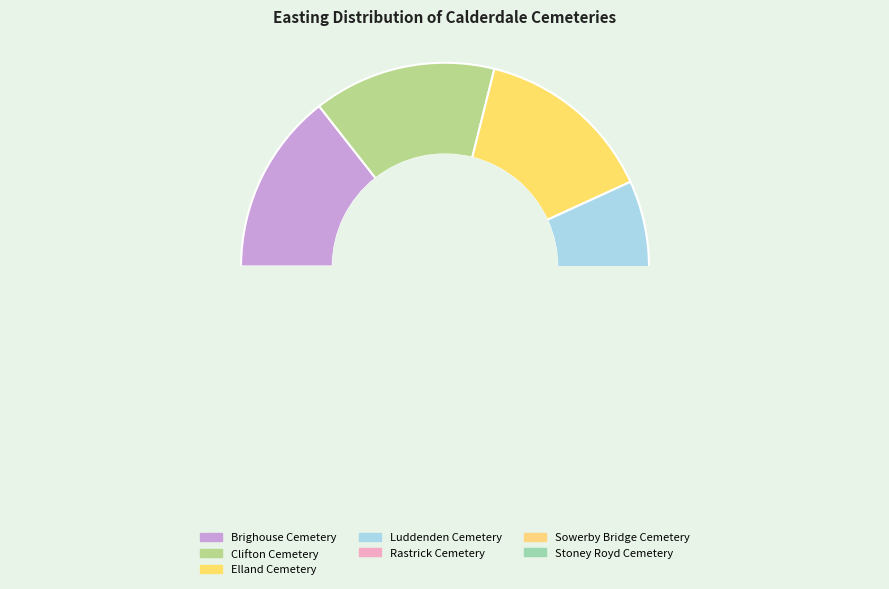

Which category has the smallest portion of the pie?

Luddenden Cemetery